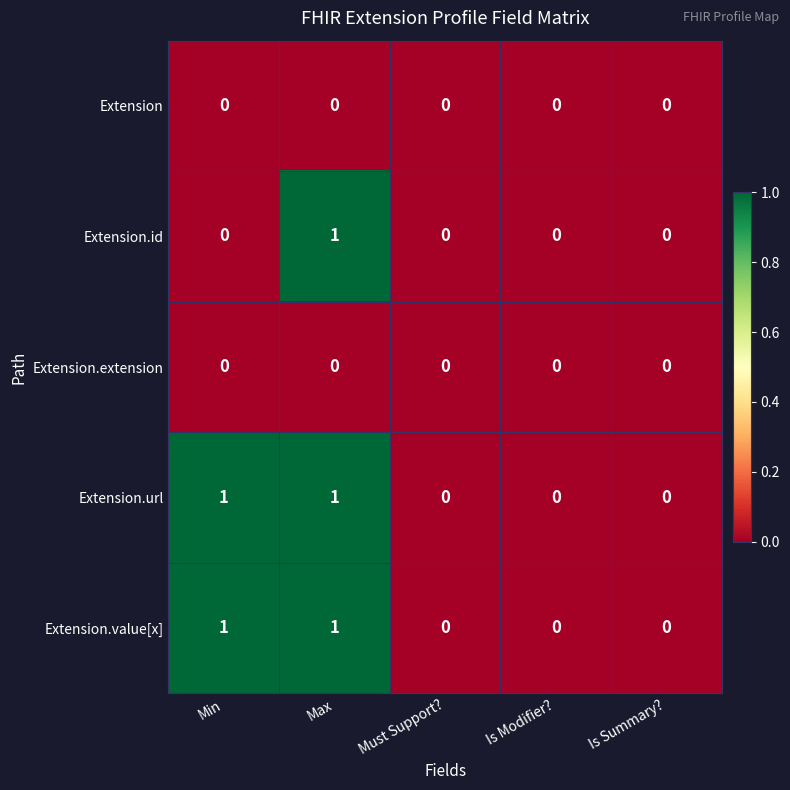

At which category is the sum across all series the highest?

Max